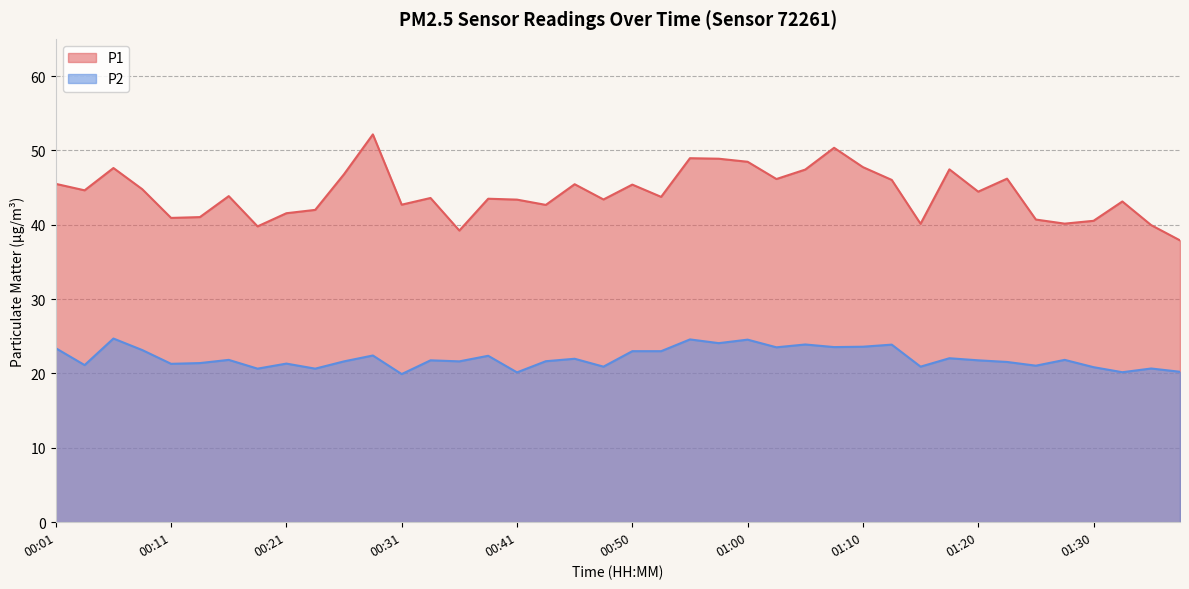

At how many categories does at least one series exceed 45?

16